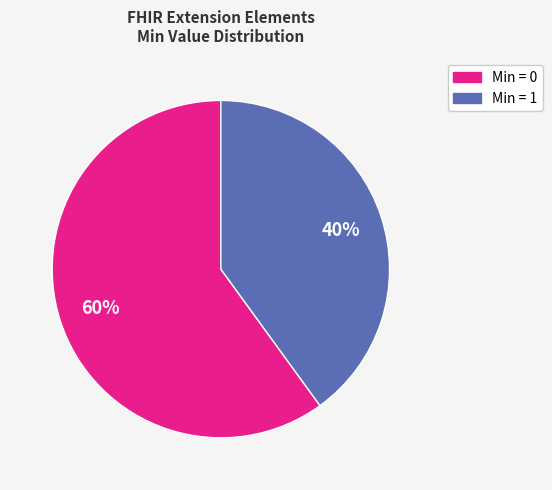

To the nearest percent, what is the average slice percentage?

50%